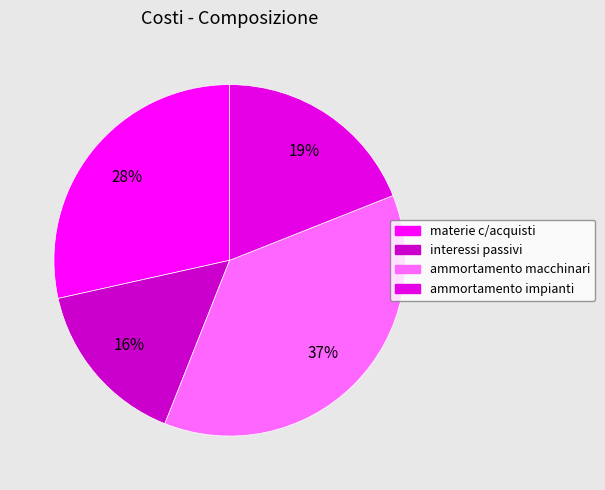

To the nearest percent, what is the average slice percentage?

25%